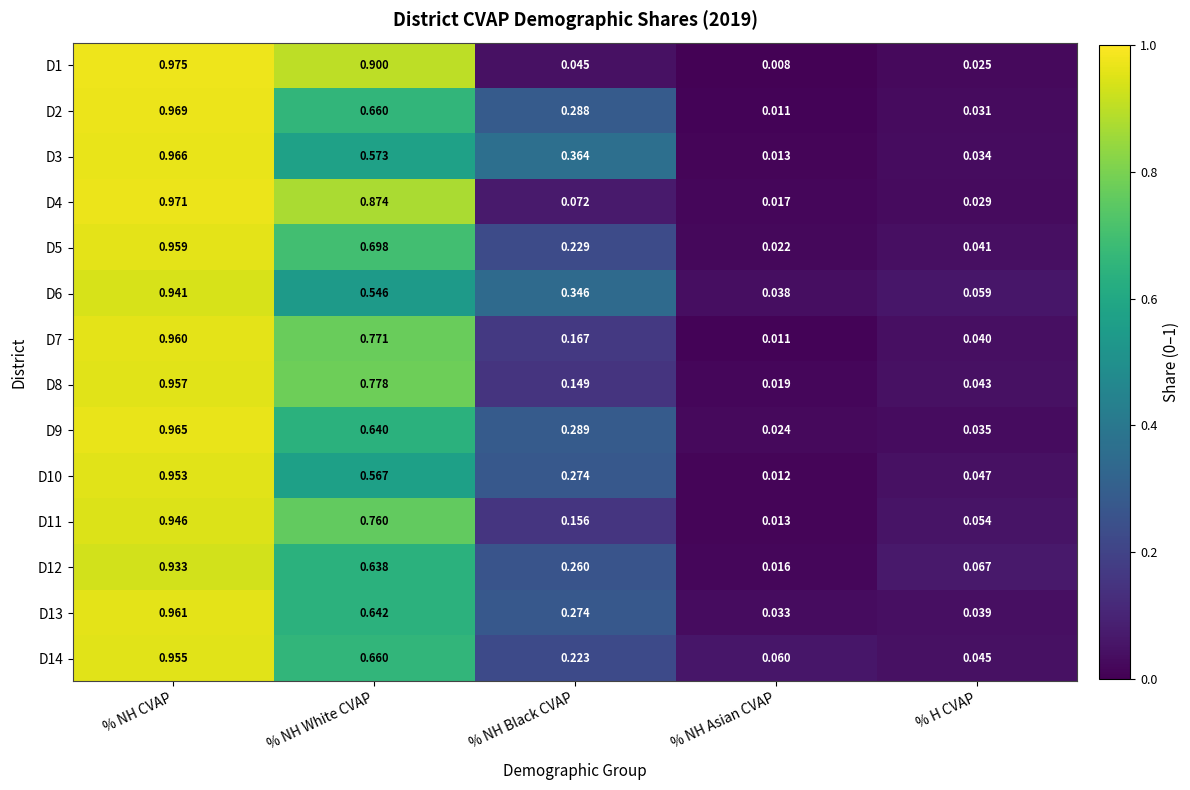

Is the value of D14 at % NH White CVAP greater than the value of D8 at % NH CVAP?

No